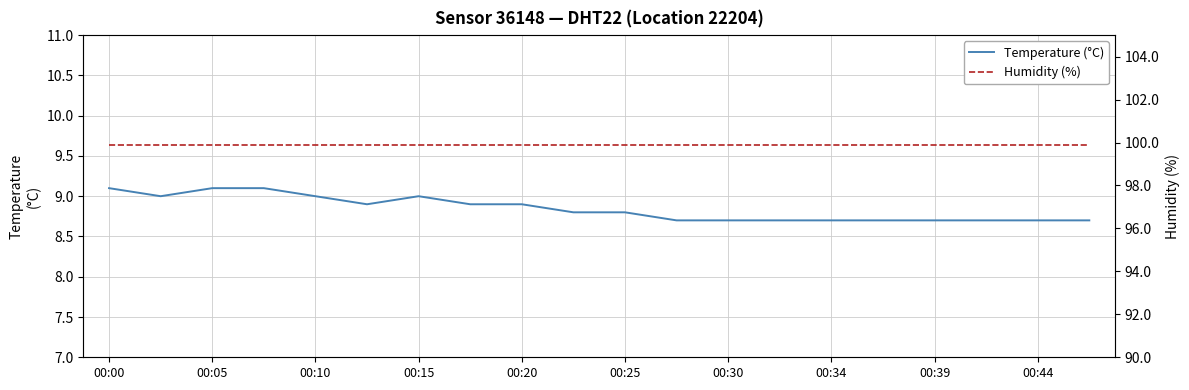

Which category has the lowest value in the Humidity (%) series?

00:00